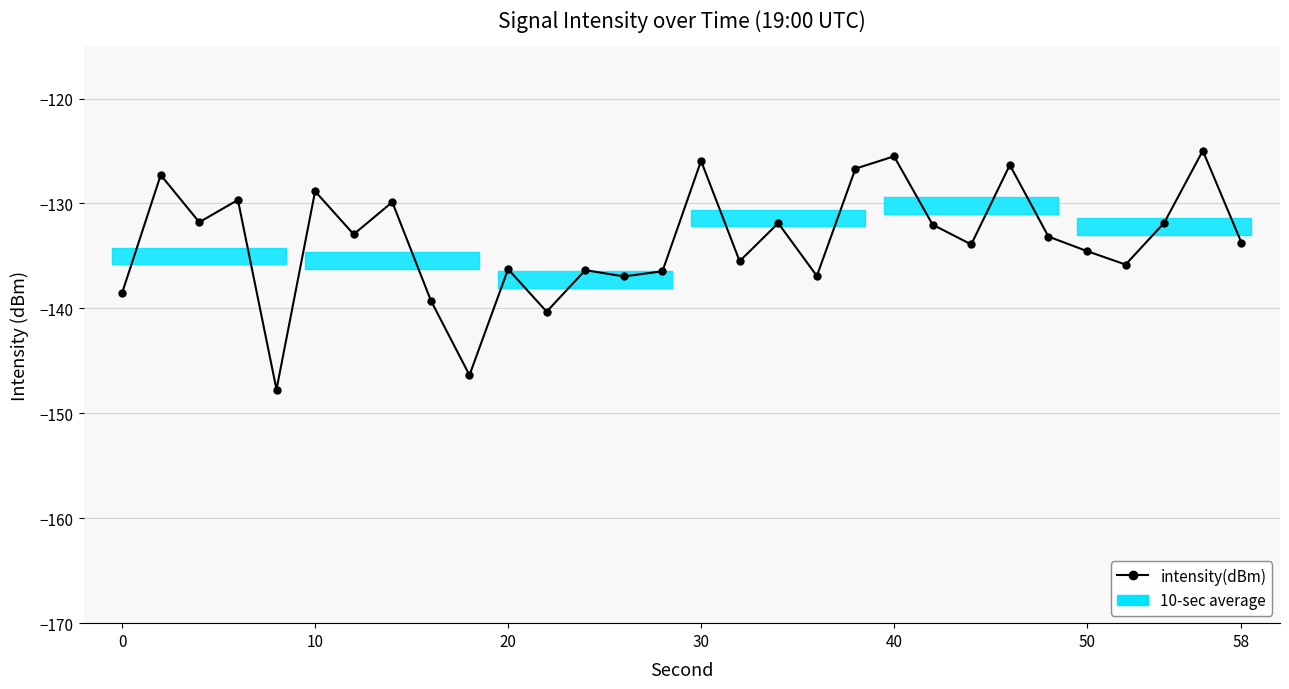

What is the maximum value shown in the chart?

-125.0